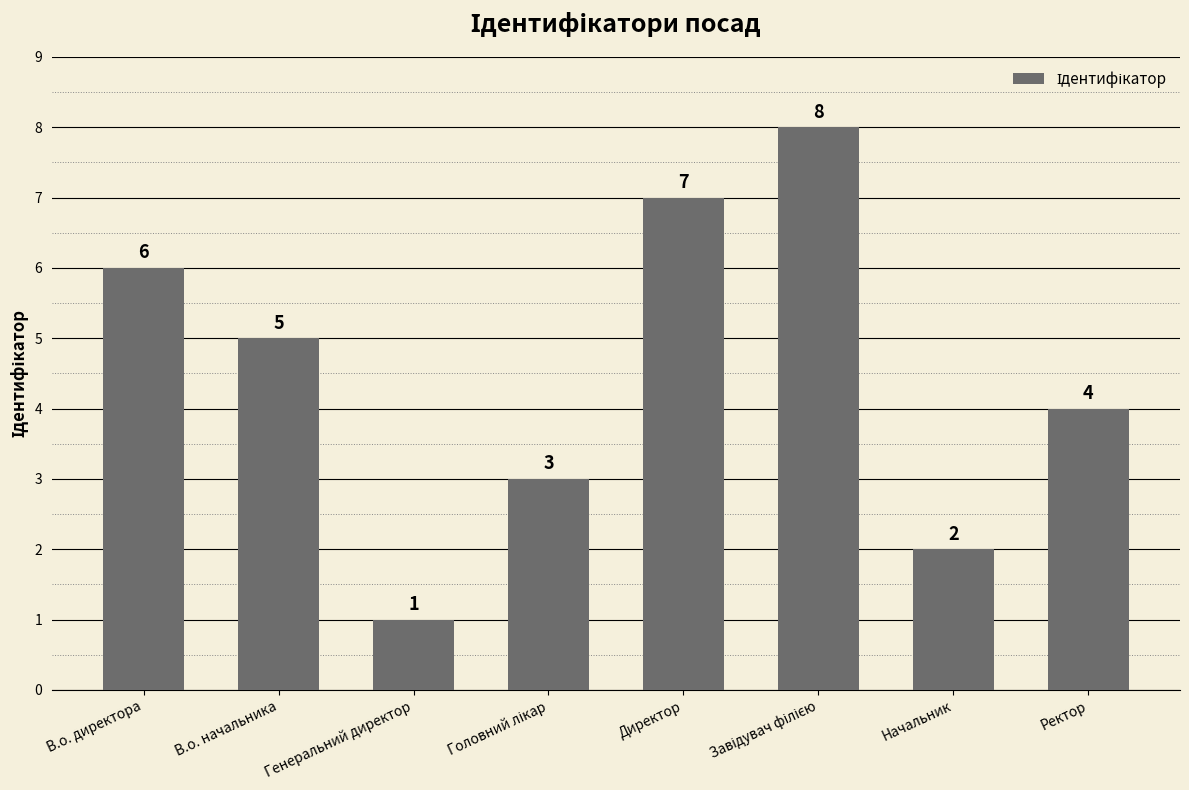

What is the value of the 1st bar from the left?

6